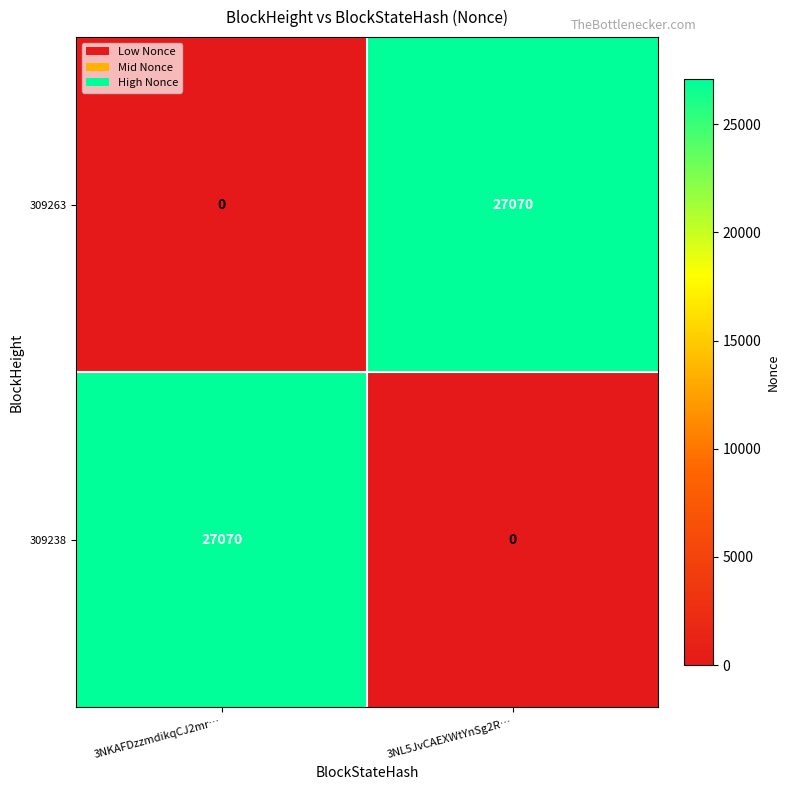

What is the total value across all series at 3NKAFDzzmdikqCJ2mr…?

27070